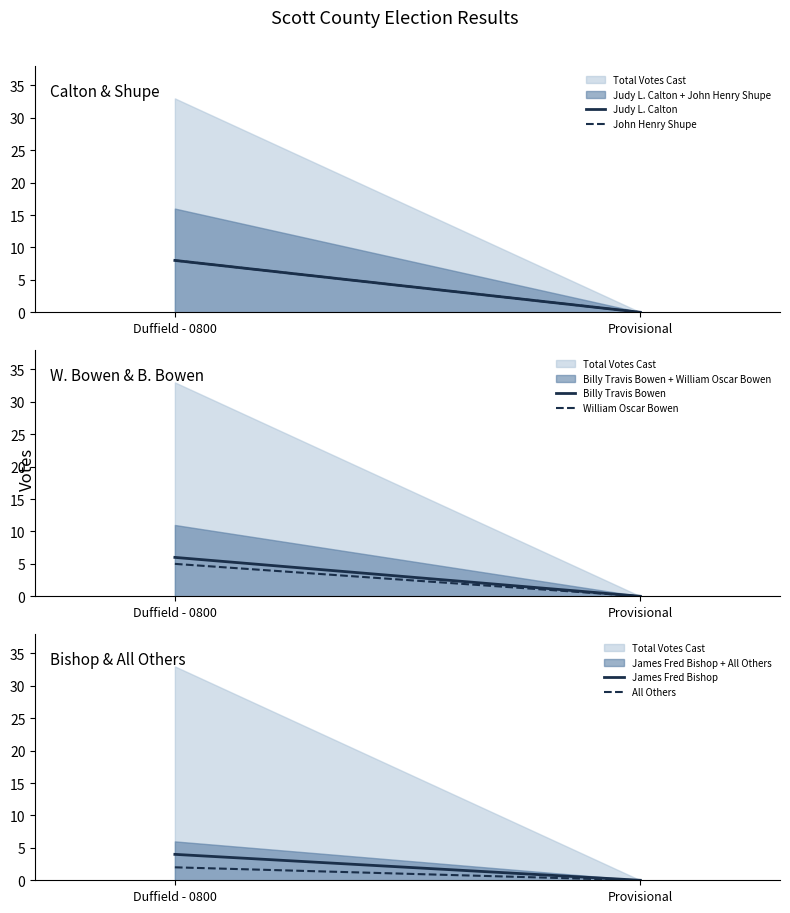

How many positive values does the James Fred Bishop series have?

1